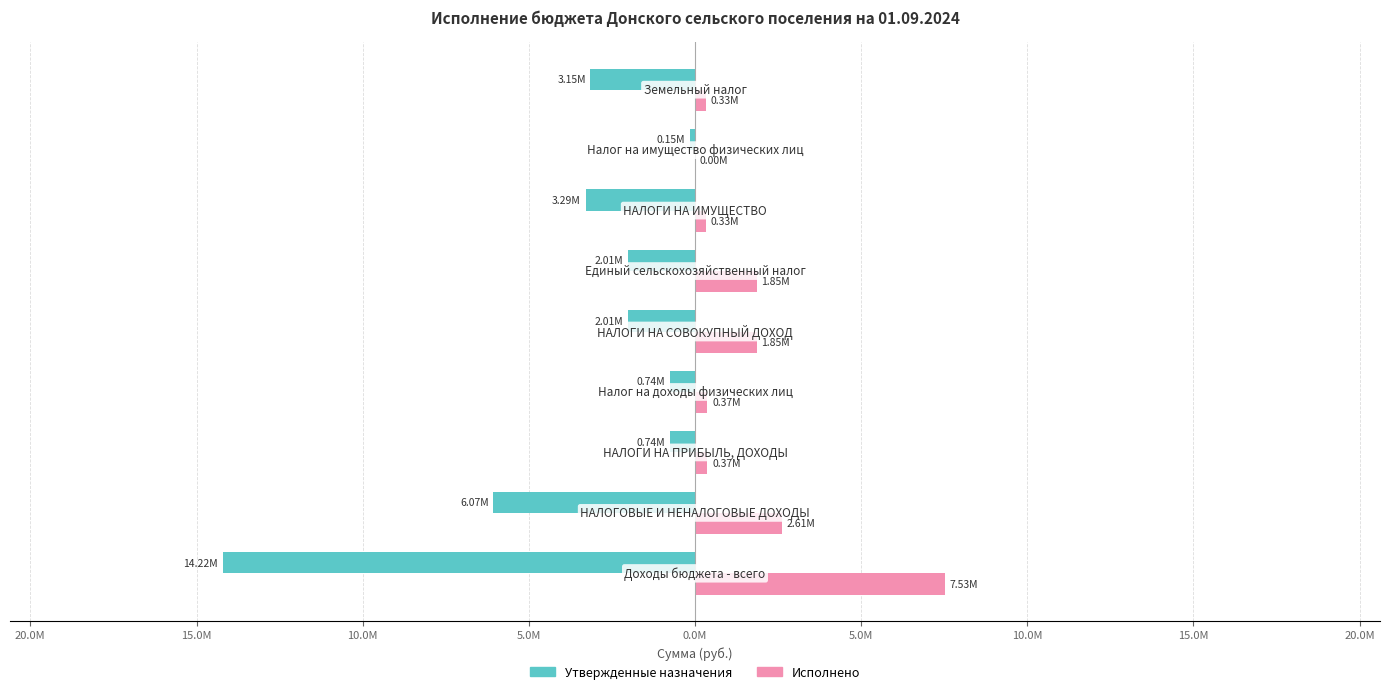

What are all the series names shown in the legend?

Утвержденные назначения, Исполнено